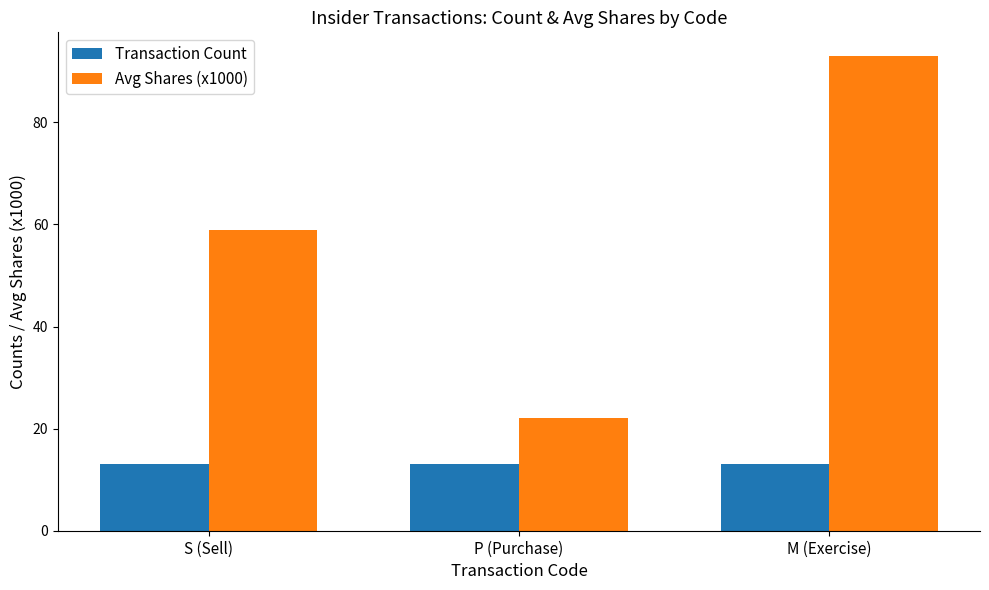

At which label does Avg Shares (x1000) reach its peak?

M (Exercise)